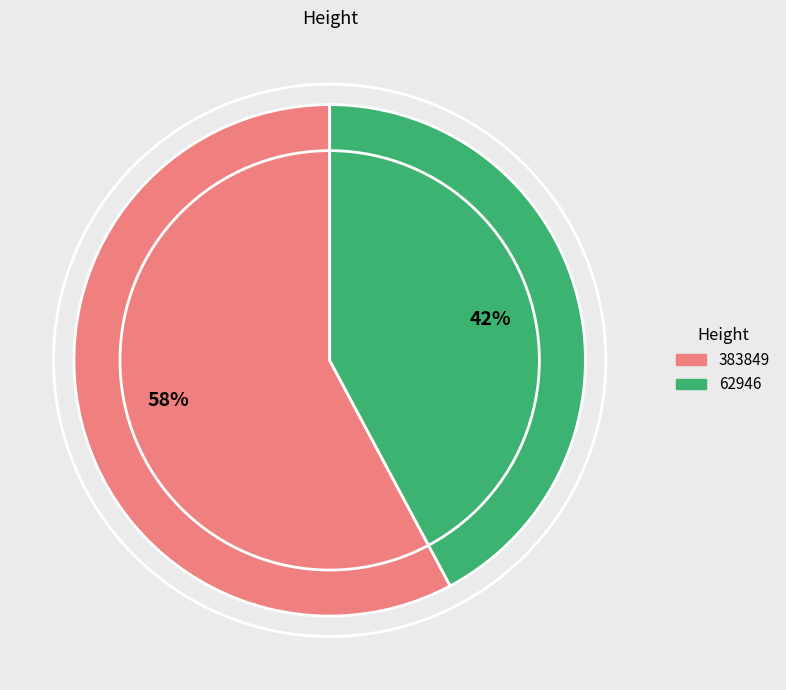

To the nearest percent, what portion does 383849 represent?

58%